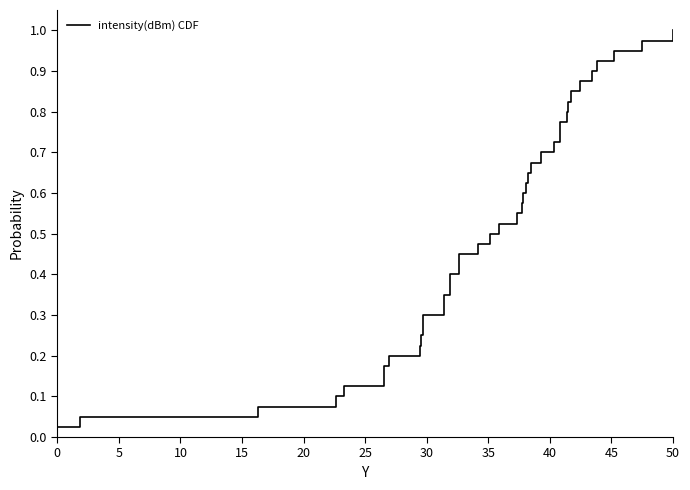

True or false: the data has more than 0 interior local peaks.

False